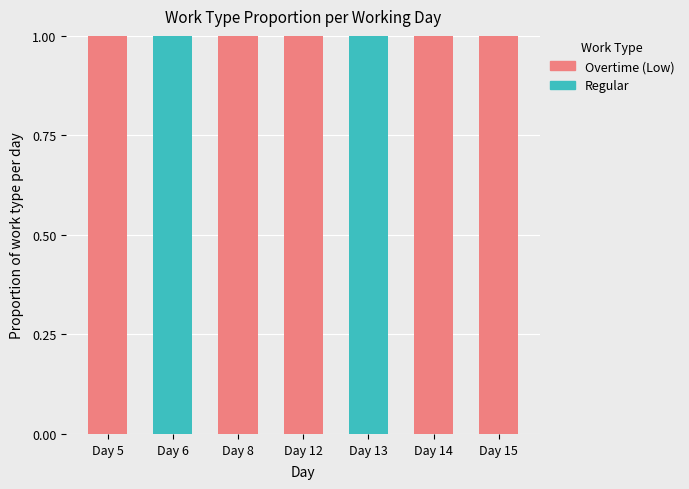

Is it true that Regular equals 1 at Day 13?

True